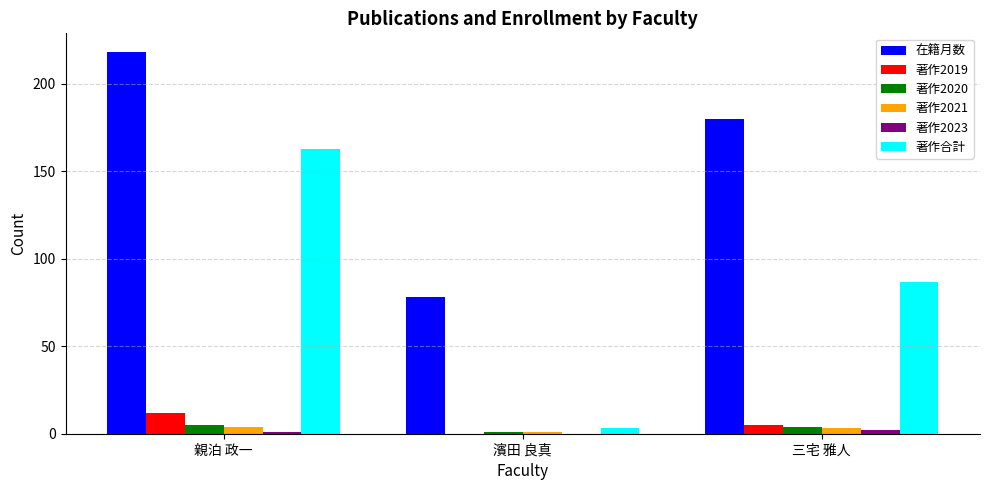

Between 親泊 政一 and 三宅 雅人, which series saw the biggest shift?

著作合計